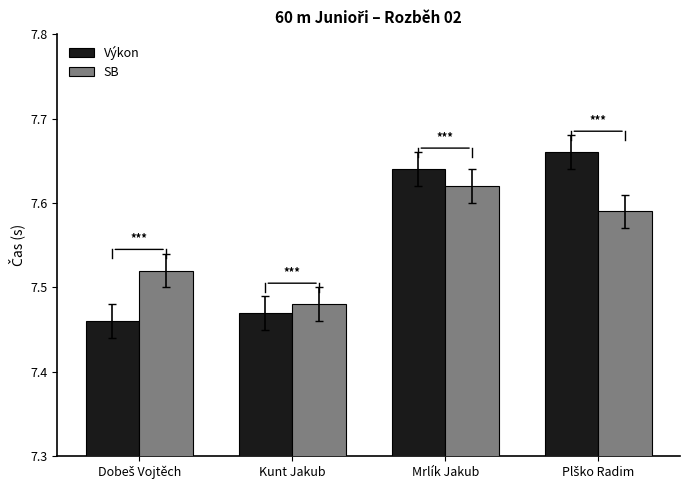

True or false: Výkon has a value of 11.4 at Kunt Jakub.

False